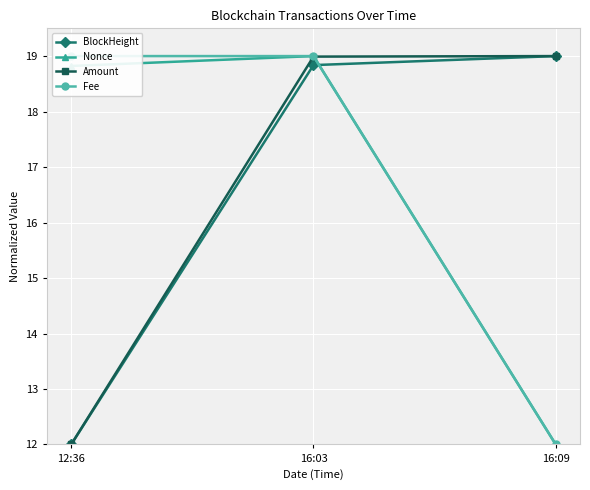

What is the label of the 1st point from the left?

12:36